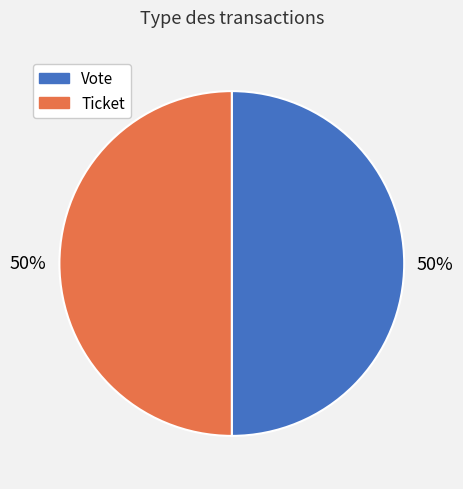

How many segments does this pie chart have?

2